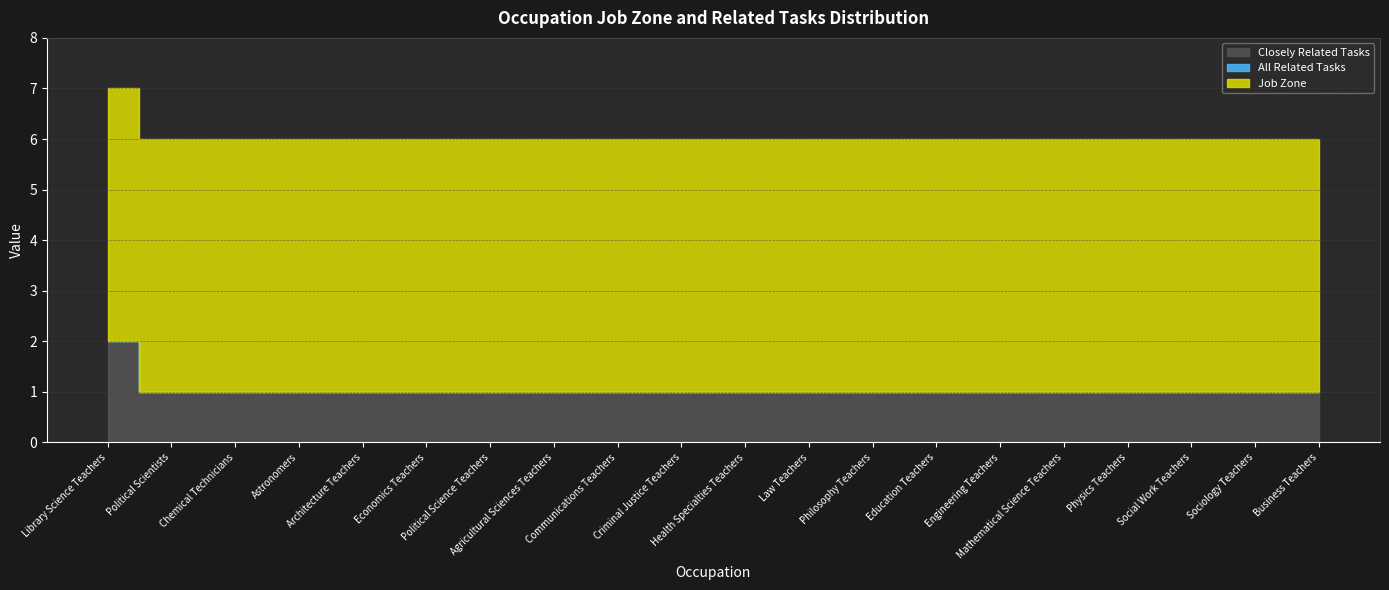

What is the label of the 8th point from the left?

Agricultural Sciences Teachers